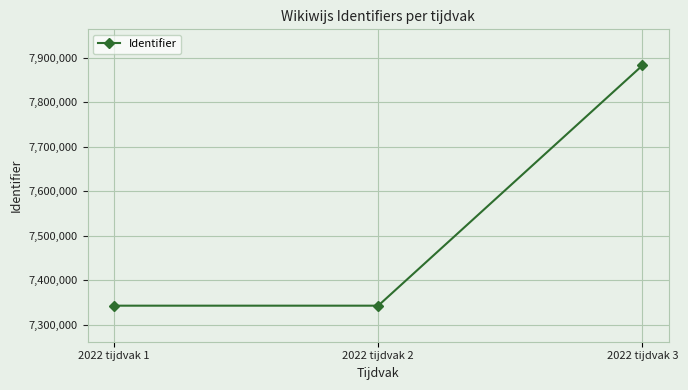

The chart shows a value of 7343071 at 2022 tijdvak 2. True or false?

True